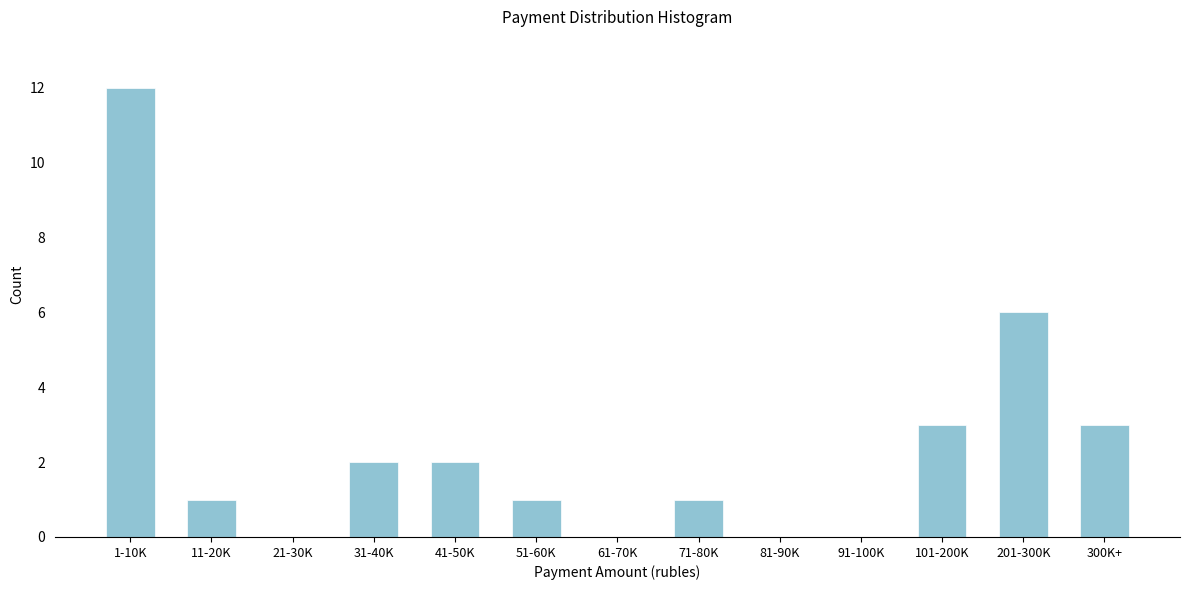

Reading left to right, list all the values displayed in this chart.

1-10K=12	11-20K=1	21-30K=0	31-40K=2	41-50K=2	51-60K=1	61-70K=0	71-80K=1	81-90K=0	91-100K=0	101-200K=3	201-300K=6	300K+=3